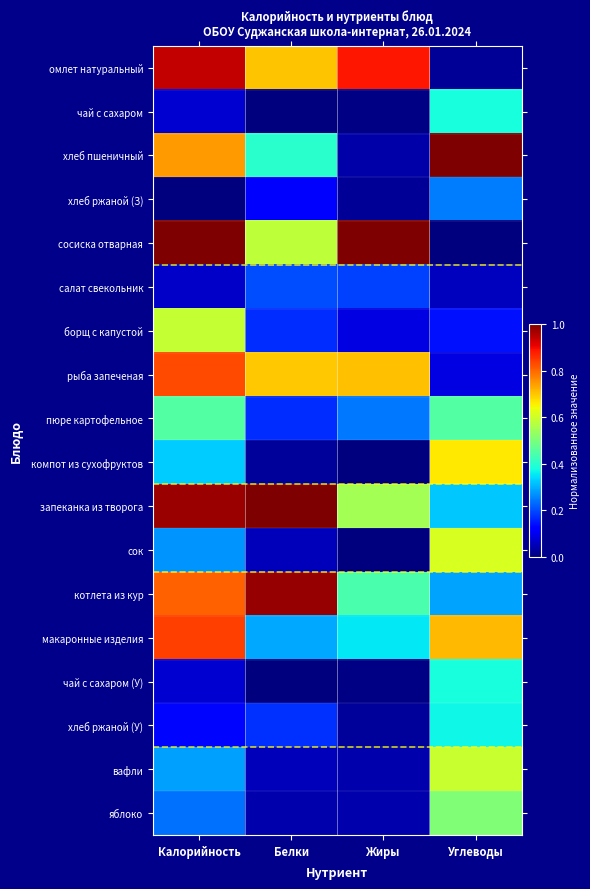

Which series has the widest spread of values?

сосиска отварная